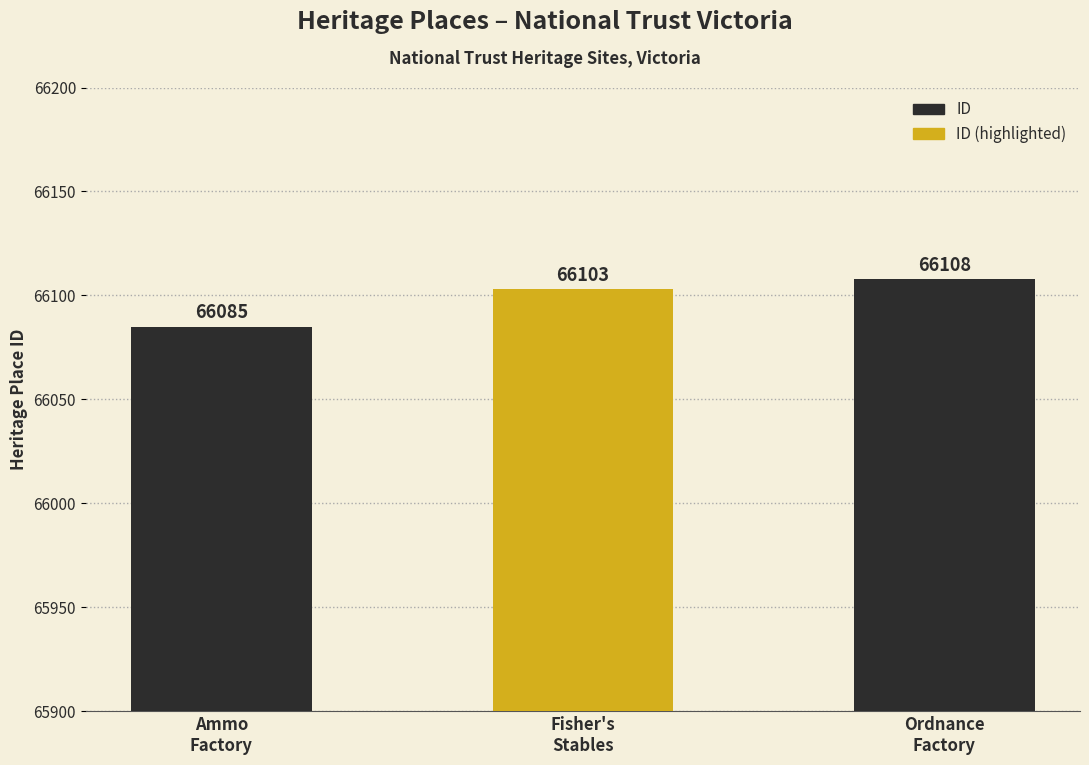

What is the change in value from Ammo
Factory to Fisher's
Stables?

+18